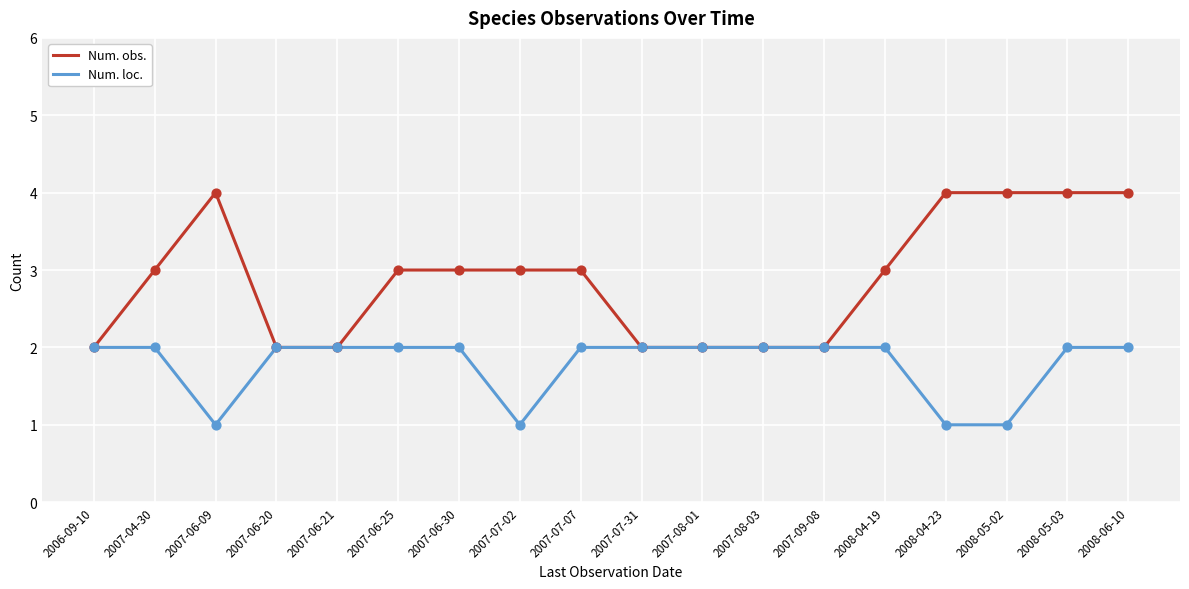

Between 2007-04-30 and 2008-06-10, which series saw the biggest shift?

Num. obs.